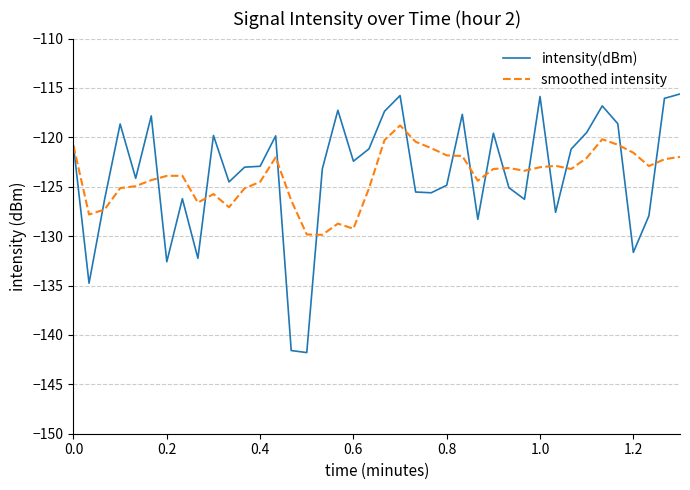

Rank the series by their maximum value, from highest to lowest.

intensity(dBm), smoothed intensity